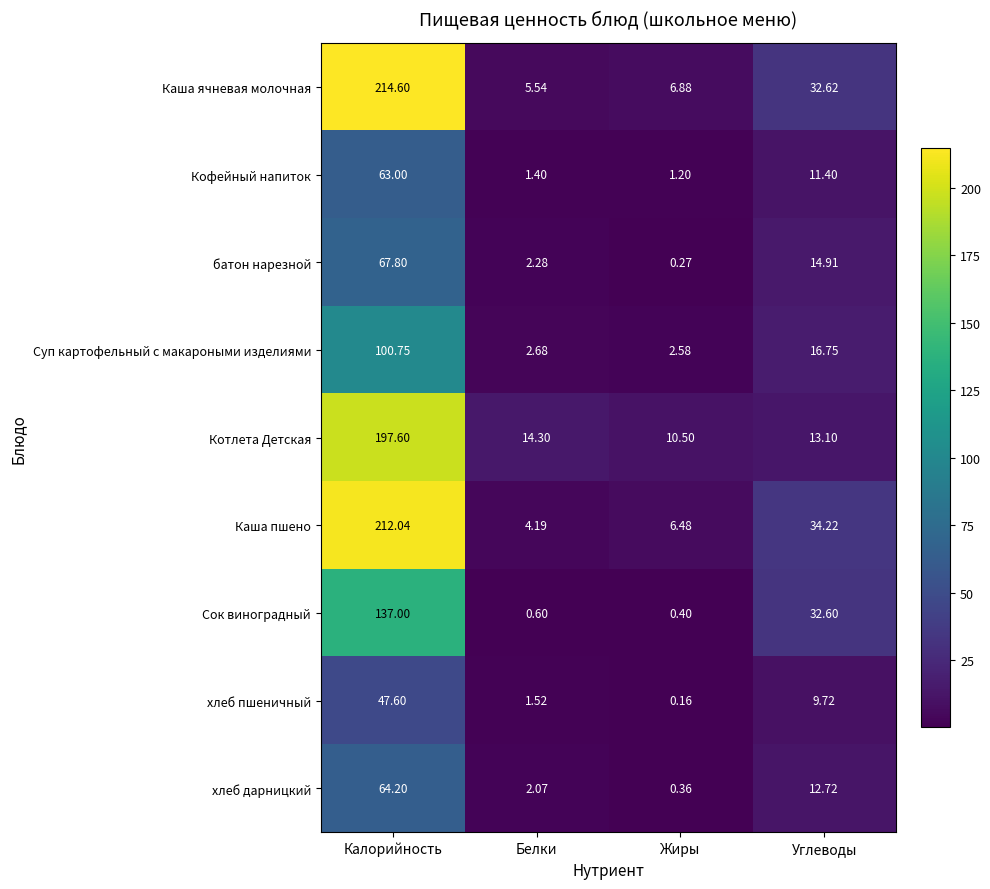

Is the value of хлеб дарницкий at Белки greater than the value of Суп картофельный с макароными изделиями at Калорийность?

No